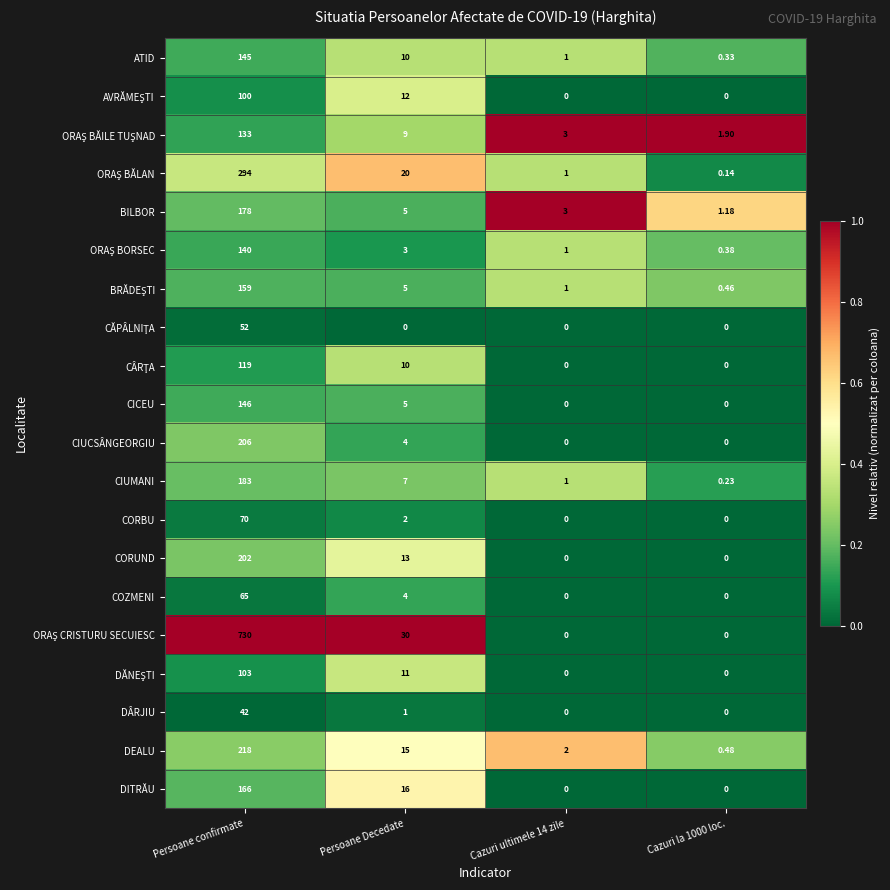

At which category is the sum across all series the highest?

Persoane confirmate